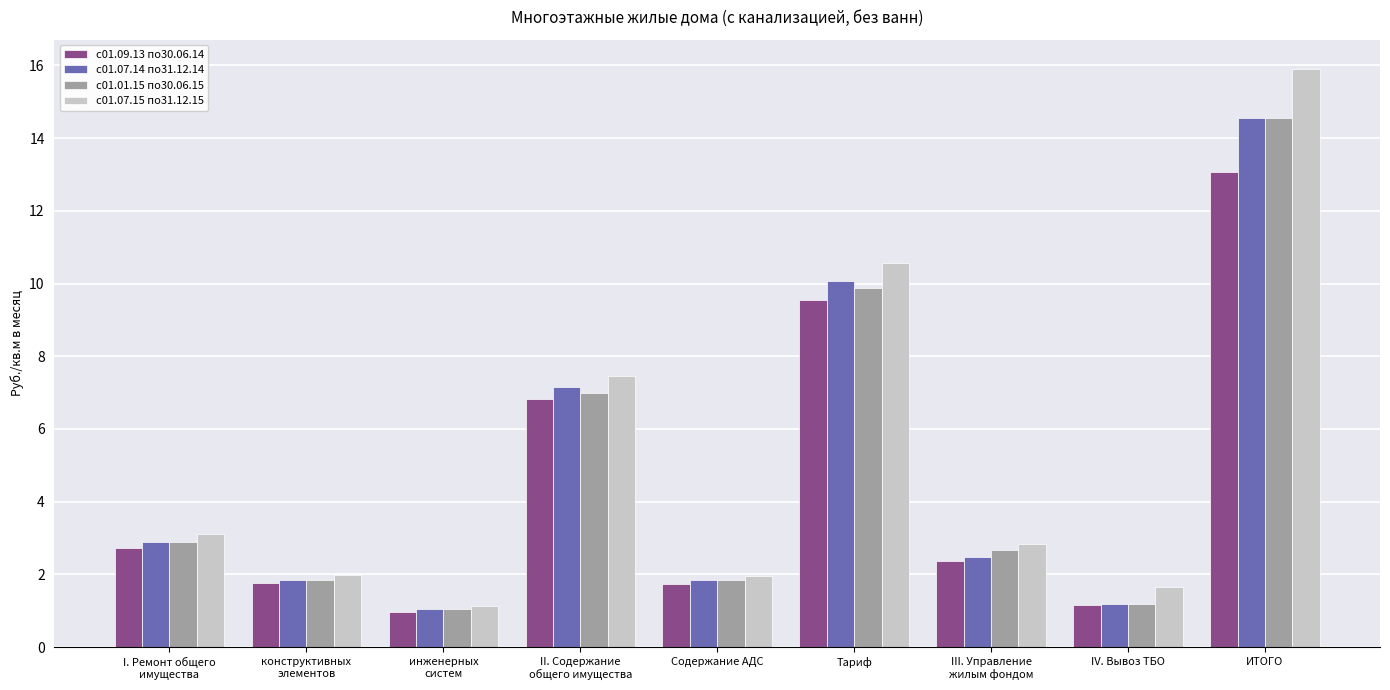

What is the average value of the с01.07.14 по31.12.14 series?

4.8